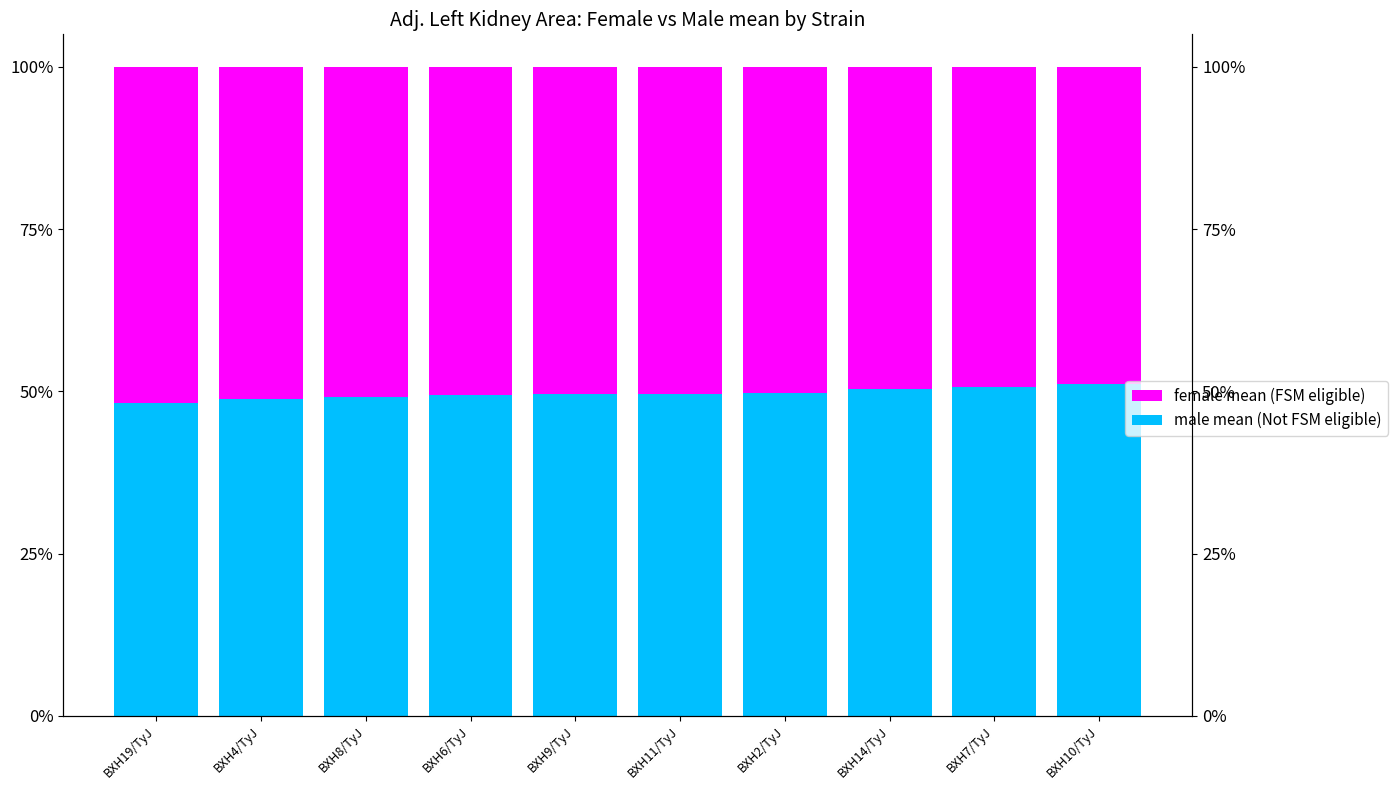

Does the chart contain any negative values?

No